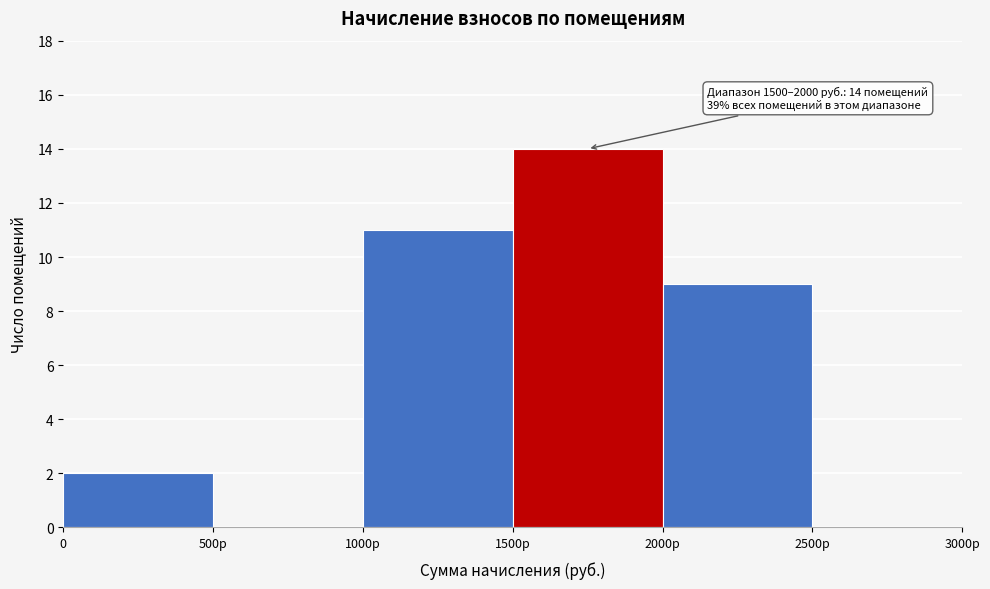

Reading left to right, extract all data points from this chart.

0=2	500р=0	1000р=11	1500р=14	2000р=9	2500р=0